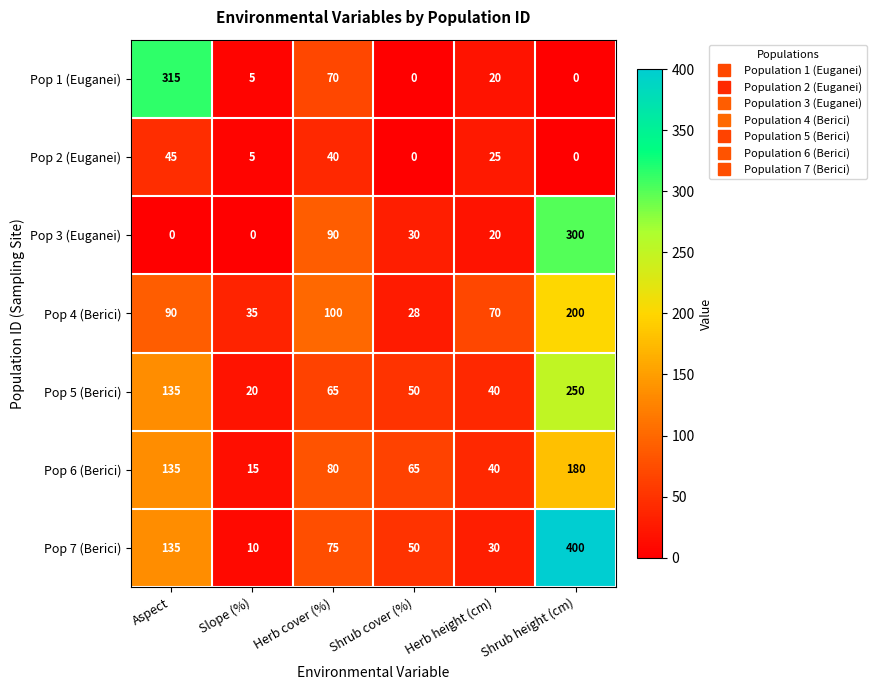

Which series has the widest spread of values?

Pop 7 (Berici)